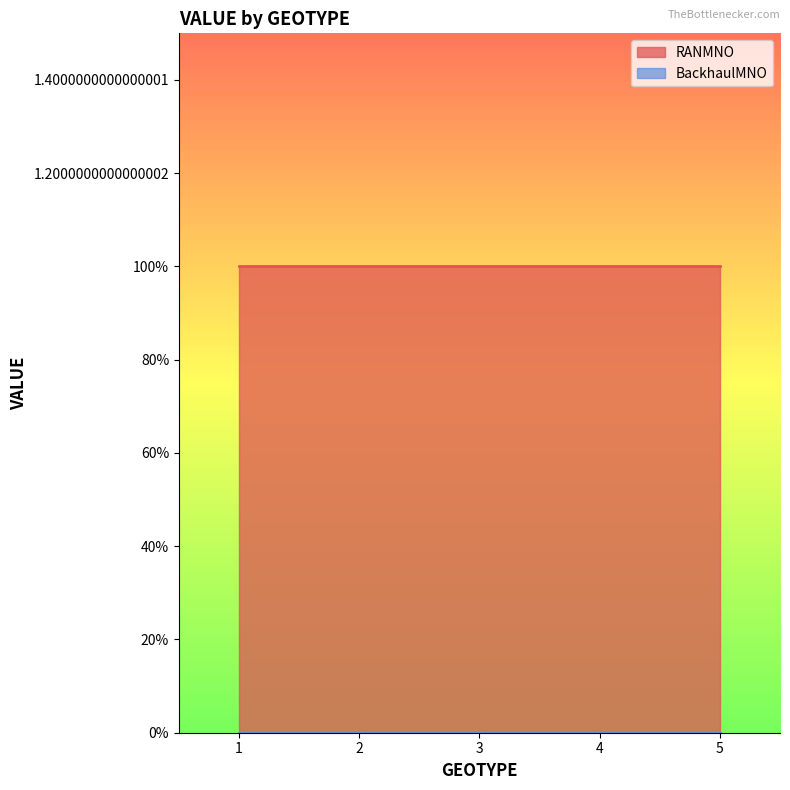

The value of RANMNO at 2 is 0. True or false?

False